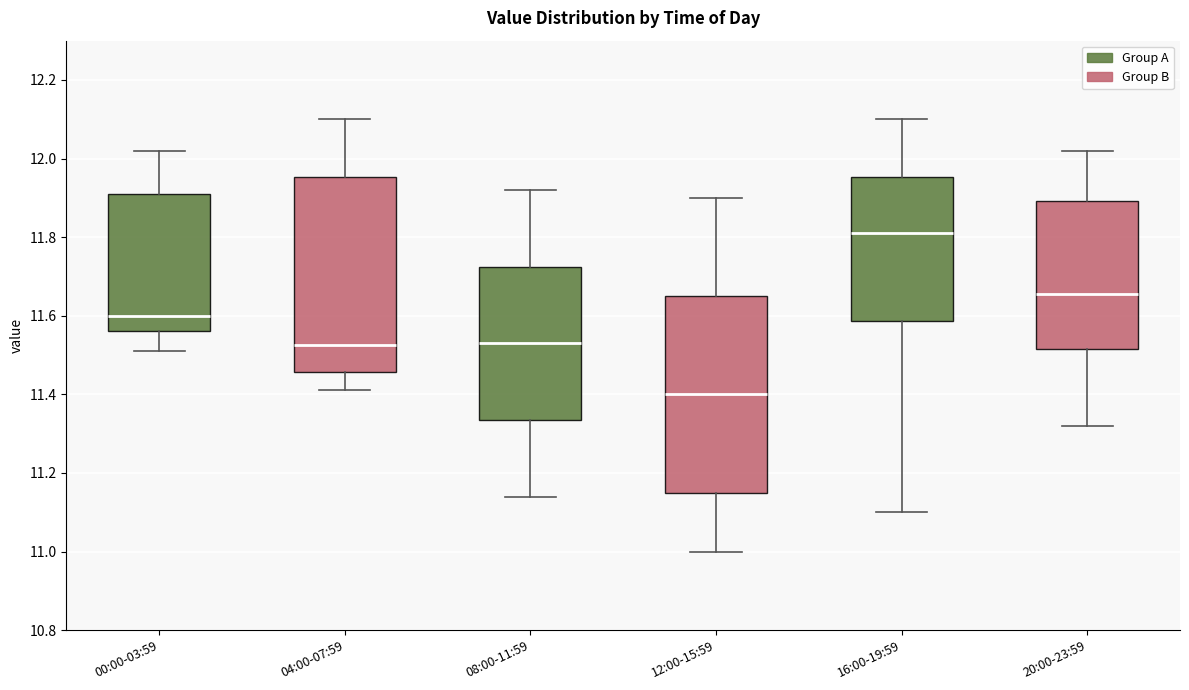

Reading left to right, transcribe this box plot: for each box, give where its median line is, the range the box spans, and where its two whiskers end, as read against the y-axis. The values are not printed on the chart, so give them approximately, as read against the axis.

00:00-03:59: median 11.60, box 11.56 to 11.92, whiskers 11.52 to 12.02
04:00-07:59: median 11.52, box 11.46 to 11.96, whiskers 11.42 to 12.10
08:00-11:59: median 11.54, box 11.34 to 11.72, whiskers 11.14 to 11.92
12:00-15:59: median 11.40, box 11.16 to 11.66, whiskers 11.00 to 11.90
16:00-19:59: median 11.82, box 11.58 to 11.96, whiskers 11.10 to 12.10
20:00-23:59: median 11.66, box 11.52 to 11.90, whiskers 11.32 to 12.02